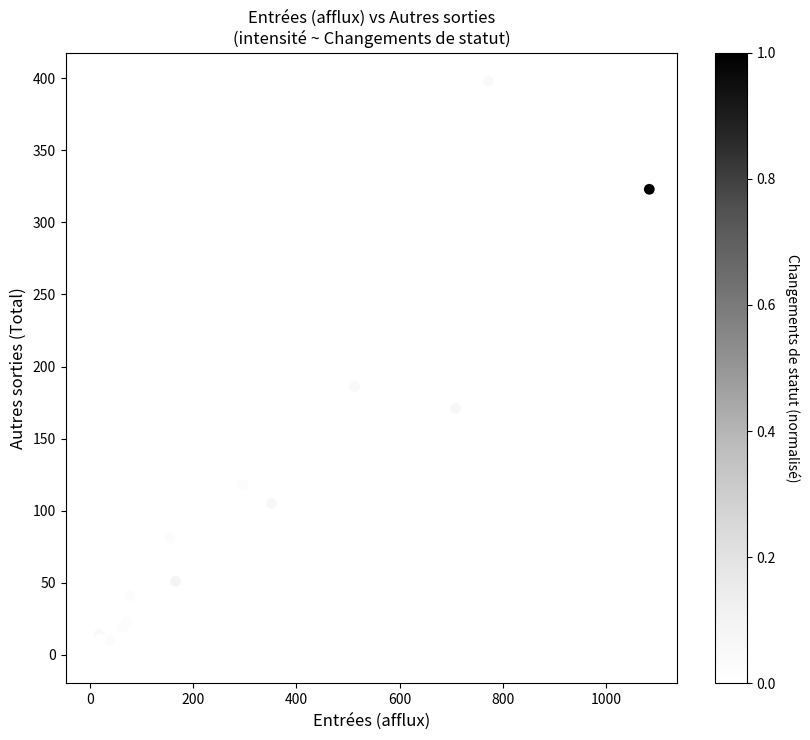

What Y value in the scatter plot is closest to 199?

186